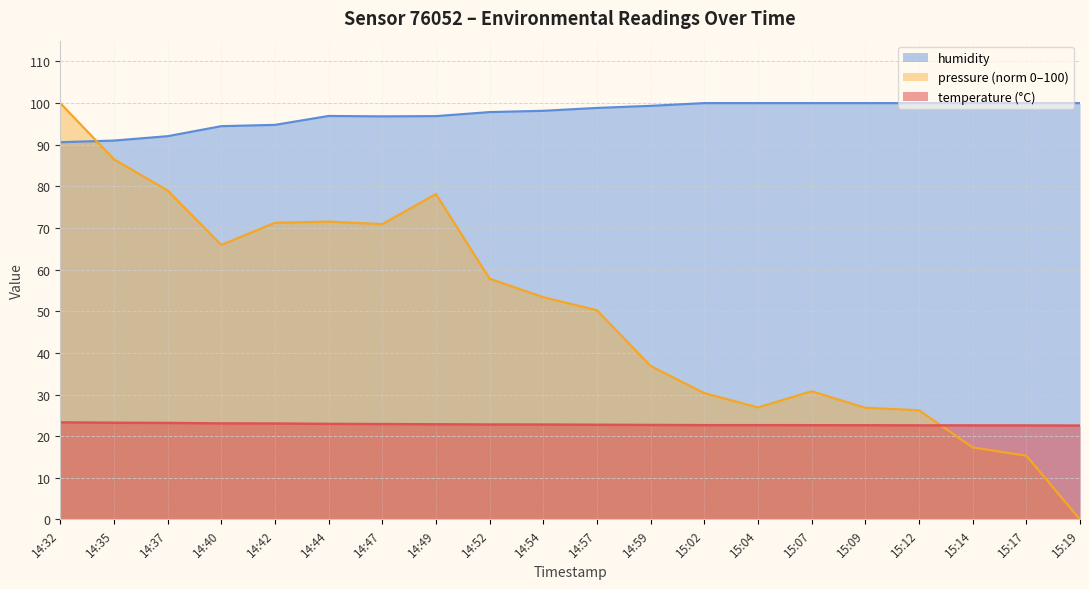

Is the value of temperature at 15:09 greater than the value of humidity at 14:32?

No